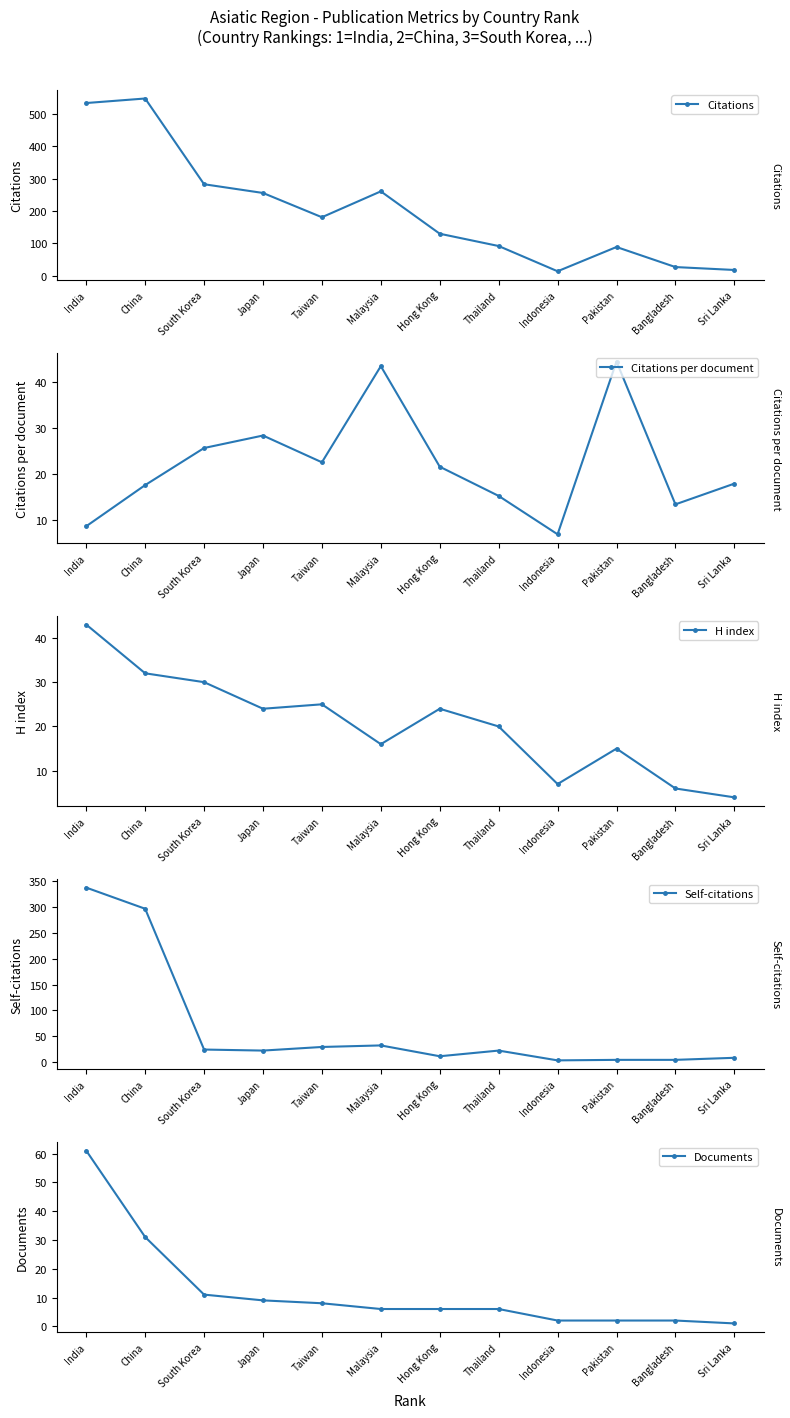

How many data points in Citations are less than 181?

6